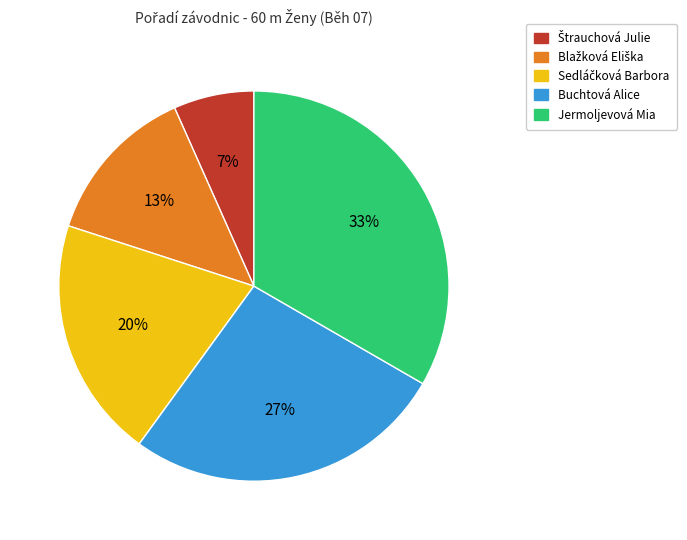

Does Buchtová Alice account for over 50% of the chart?

No